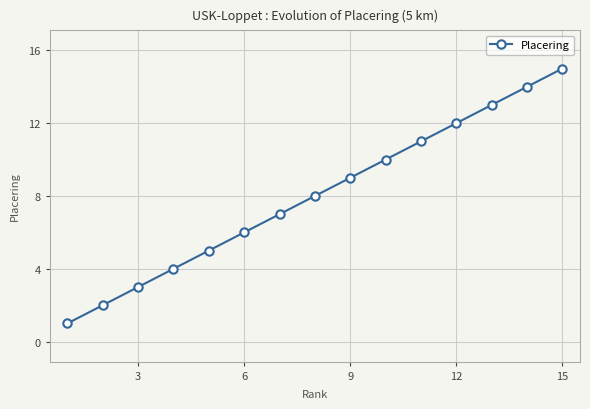

What is the difference between the maximum and minimum values?

14